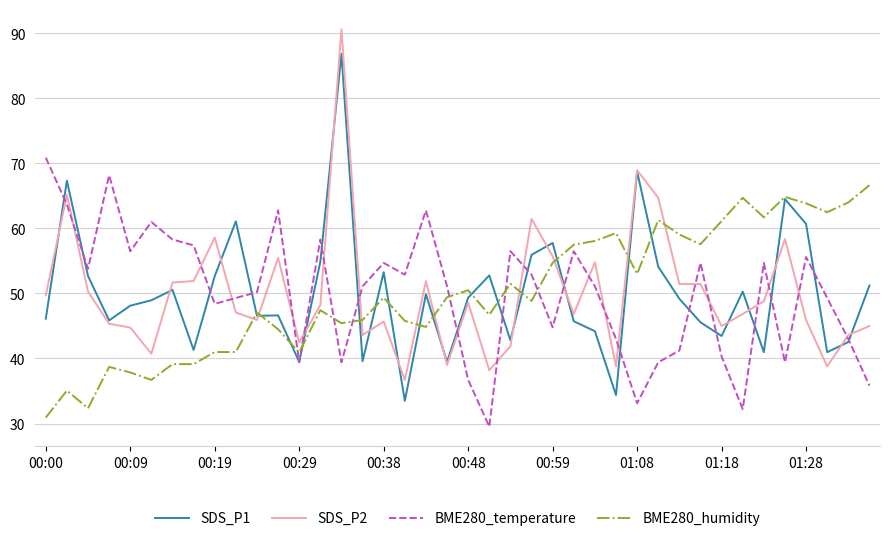

List the series in order of their peak value, highest first.

SDS_P2, SDS_P1, BME280_temperature, BME280_humidity